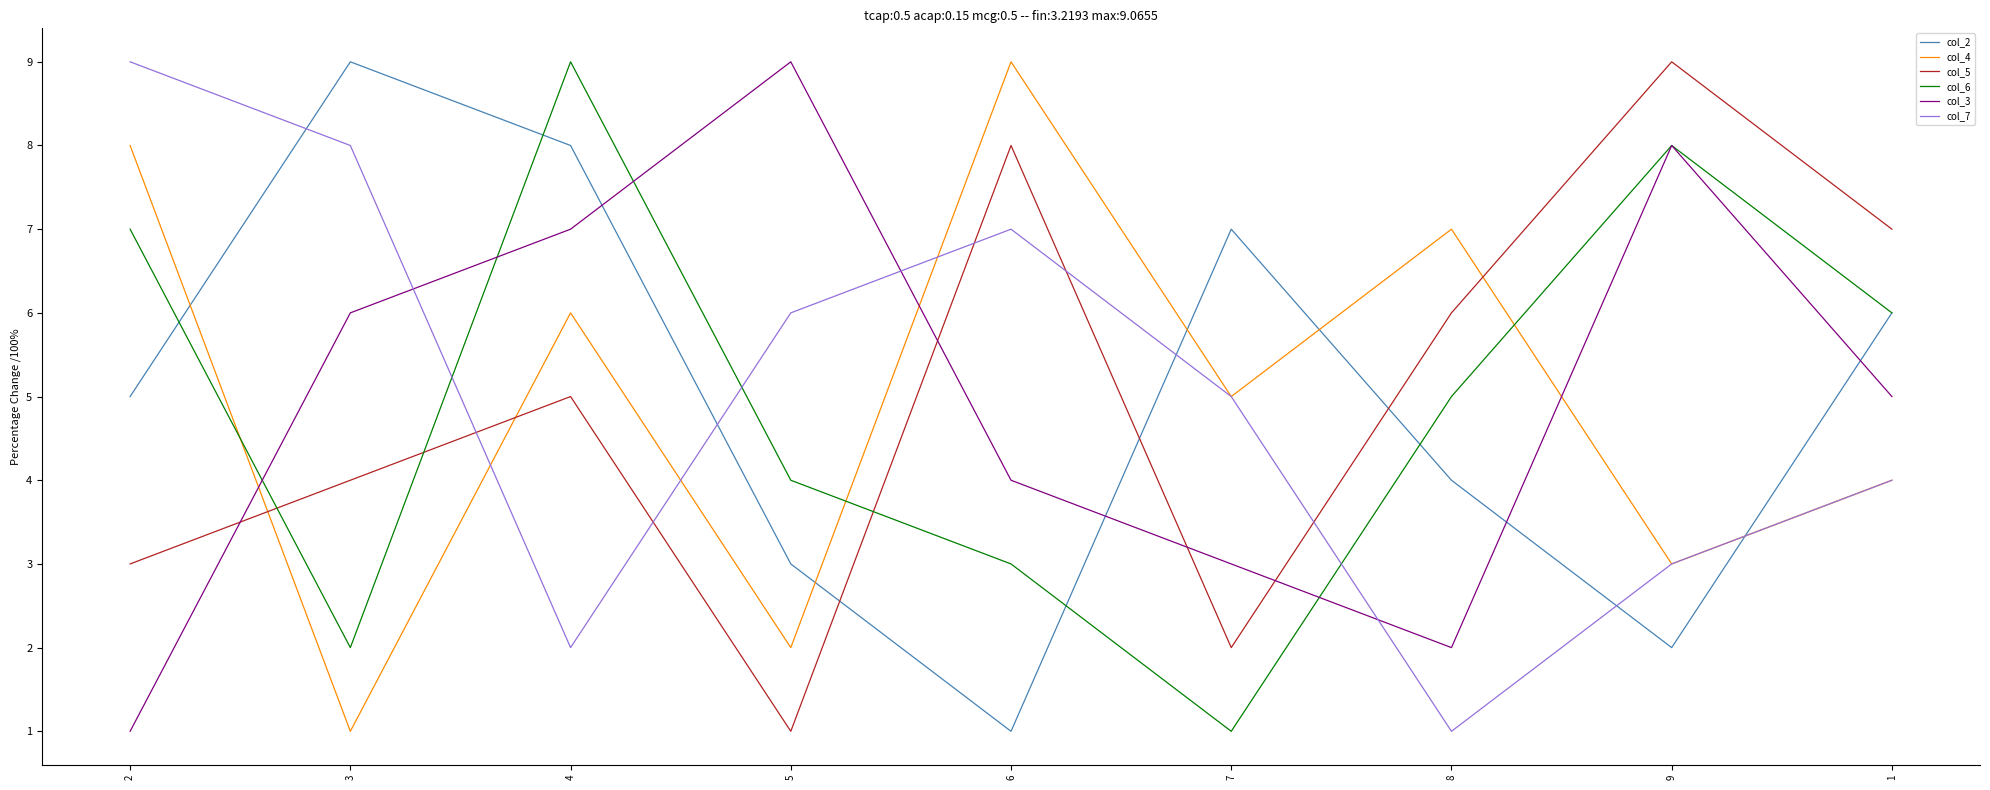

List the labels in order of col_4 value, smallest first.

3, 5, 9, 1, 7, 4, 8, 2, 6